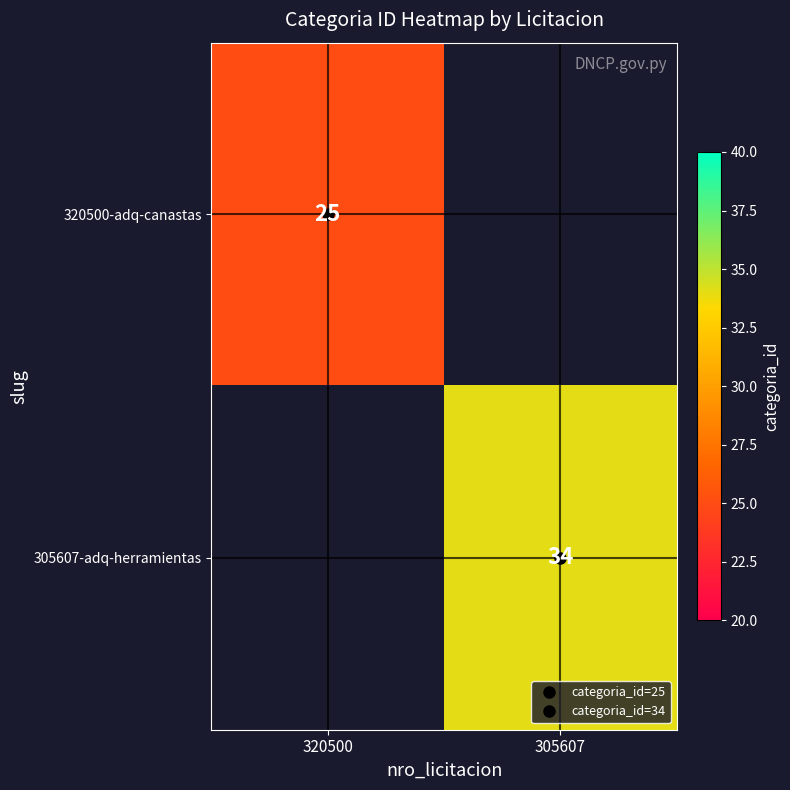

Rank the categories by 305607-adq-herramientas value from highest to lowest.

305607, 320500